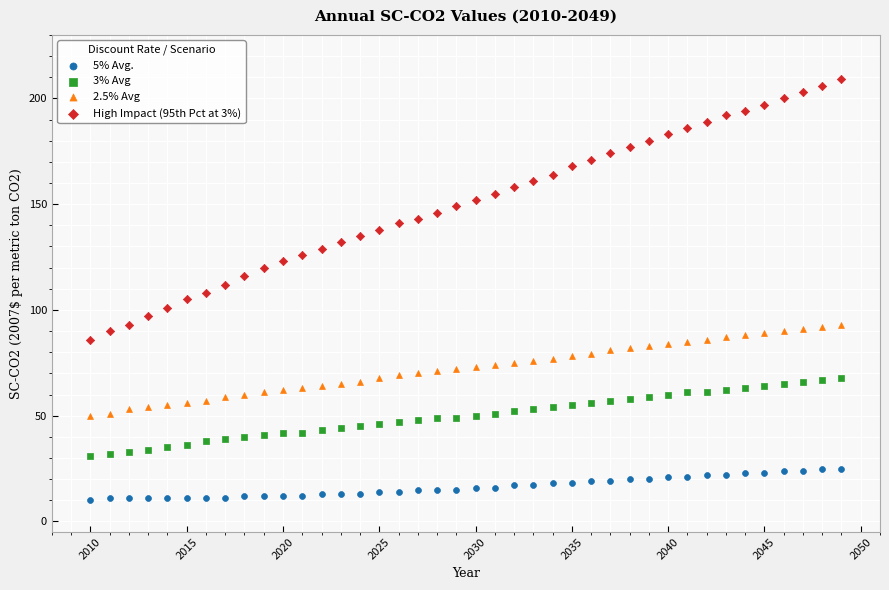

What is the X range (max minus min) for the scatter plot?

39